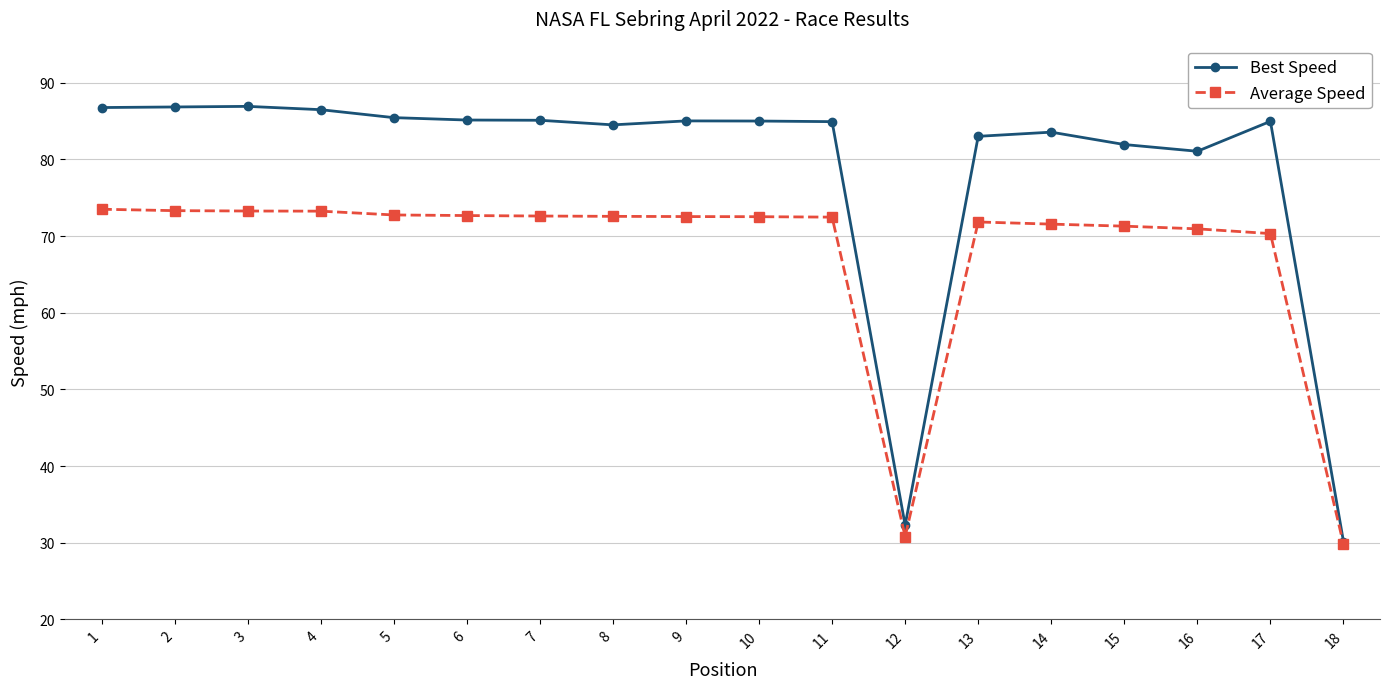

Is the value of Best Speed at 3 greater than the value of Average Speed at 13?

Yes